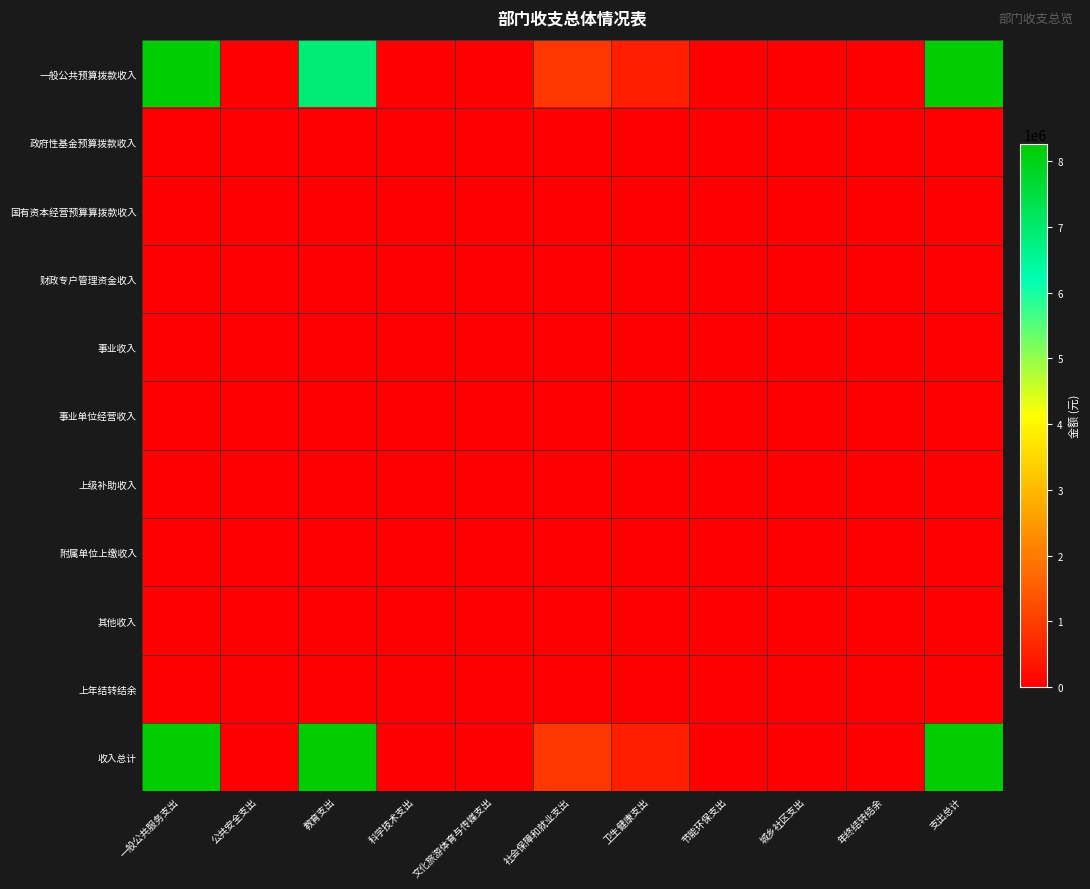

Reading left to right, extract all data points from this chart.

一般公共预算拨款收入: 一般公共服务支出=8205630	公共安全支出=0	教育支出=6879023	科学技术支出=0	文化旅游体育与传媒支出=0	社会保障和就业支出=900571	卫生健康支出=486036	节能环保支出=0	城乡社区支出=0	年终结转结余=0	支出总计=8265630
政府性基金预算拨款收入: 一般公共服务支出=0	公共安全支出=0	教育支出=0	科学技术支出=0	文化旅游体育与传媒支出=0	社会保障和就业支出=0	卫生健康支出=0	节能环保支出=0	城乡社区支出=0	年终结转结余=0	支出总计=0
国有资本经营预算算拨款收入: 一般公共服务支出=0	公共安全支出=0	教育支出=0	科学技术支出=0	文化旅游体育与传媒支出=0	社会保障和就业支出=0	卫生健康支出=0	节能环保支出=0	城乡社区支出=0	年终结转结余=0	支出总计=0
财政专户管理资金收入: 一般公共服务支出=0	公共安全支出=0	教育支出=0	科学技术支出=0	文化旅游体育与传媒支出=0	社会保障和就业支出=0	卫生健康支出=0	节能环保支出=0	城乡社区支出=0	年终结转结余=0	支出总计=0
事业收入: 一般公共服务支出=0	公共安全支出=0	教育支出=0	科学技术支出=0	文化旅游体育与传媒支出=0	社会保障和就业支出=0	卫生健康支出=0	节能环保支出=0	城乡社区支出=0	年终结转结余=0	支出总计=0
事业单位经营收入: 一般公共服务支出=0	公共安全支出=0	教育支出=0	科学技术支出=0	文化旅游体育与传媒支出=0	社会保障和就业支出=0	卫生健康支出=0	节能环保支出=0	城乡社区支出=0	年终结转结余=0	支出总计=0
上级补助收入: 一般公共服务支出=0	公共安全支出=0	教育支出=0	科学技术支出=0	文化旅游体育与传媒支出=0	社会保障和就业支出=0	卫生健康支出=0	节能环保支出=0	城乡社区支出=0	年终结转结余=0	支出总计=0
附属单位上缴收入: 一般公共服务支出=0	公共安全支出=0	教育支出=0	科学技术支出=0	文化旅游体育与传媒支出=0	社会保障和就业支出=0	卫生健康支出=0	节能环保支出=0	城乡社区支出=0	年终结转结余=0	支出总计=0
其他收入: 一般公共服务支出=0	公共安全支出=0	教育支出=0	科学技术支出=0	文化旅游体育与传媒支出=0	社会保障和就业支出=0	卫生健康支出=0	节能环保支出=0	城乡社区支出=0	年终结转结余=0	支出总计=0
上年结转结余: 一般公共服务支出=0	公共安全支出=0	教育支出=0	科学技术支出=0	文化旅游体育与传媒支出=0	社会保障和就业支出=0	卫生健康支出=0	节能环保支出=0	城乡社区支出=0	年终结转结余=0	支出总计=0
收入总计: 一般公共服务支出=8265630	公共安全支出=0	教育支出=8265630	科学技术支出=0	文化旅游体育与传媒支出=0	社会保障和就业支出=900571	卫生健康支出=486036	节能环保支出=0	城乡社区支出=0	年终结转结余=0	支出总计=8265630